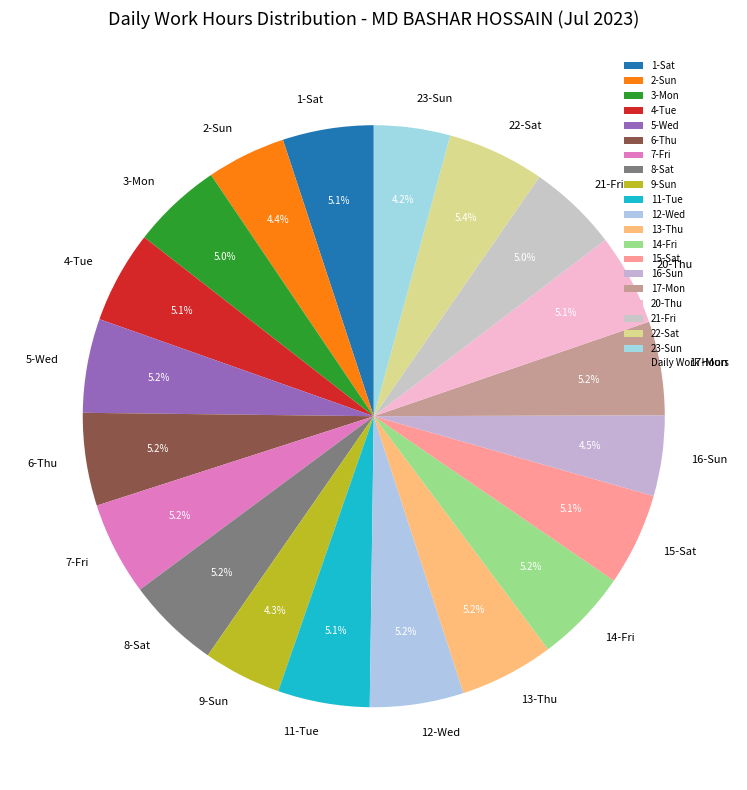

Do 17-Mon and 15-Sat together represent more than half of the pie?

No